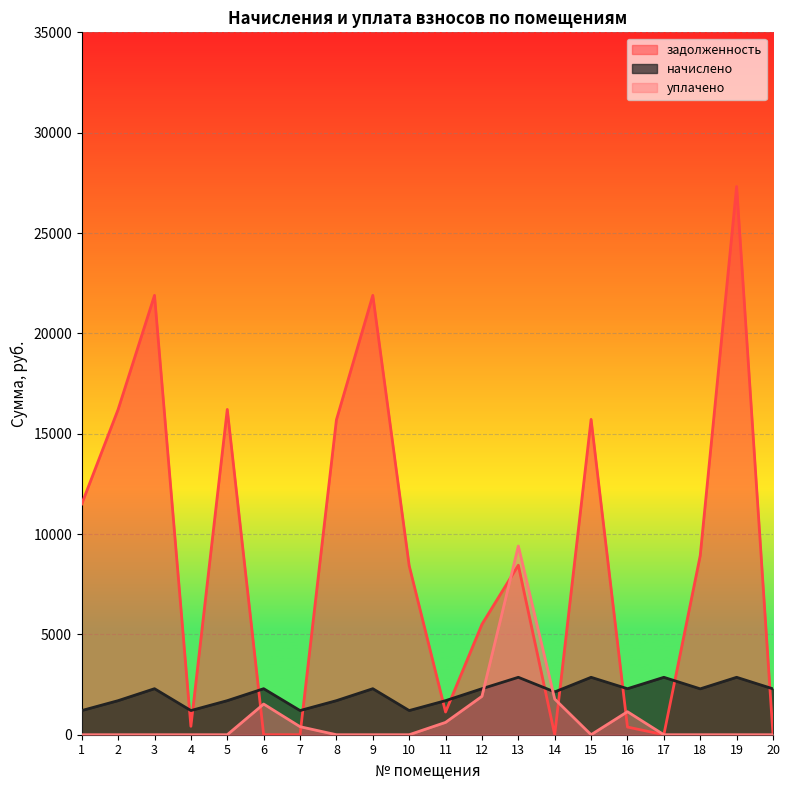

How many series are shown in this chart?

3